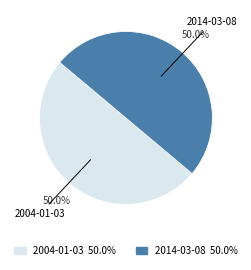

The 2004-01-03 slice represents 50% of the pie. True or false?

True